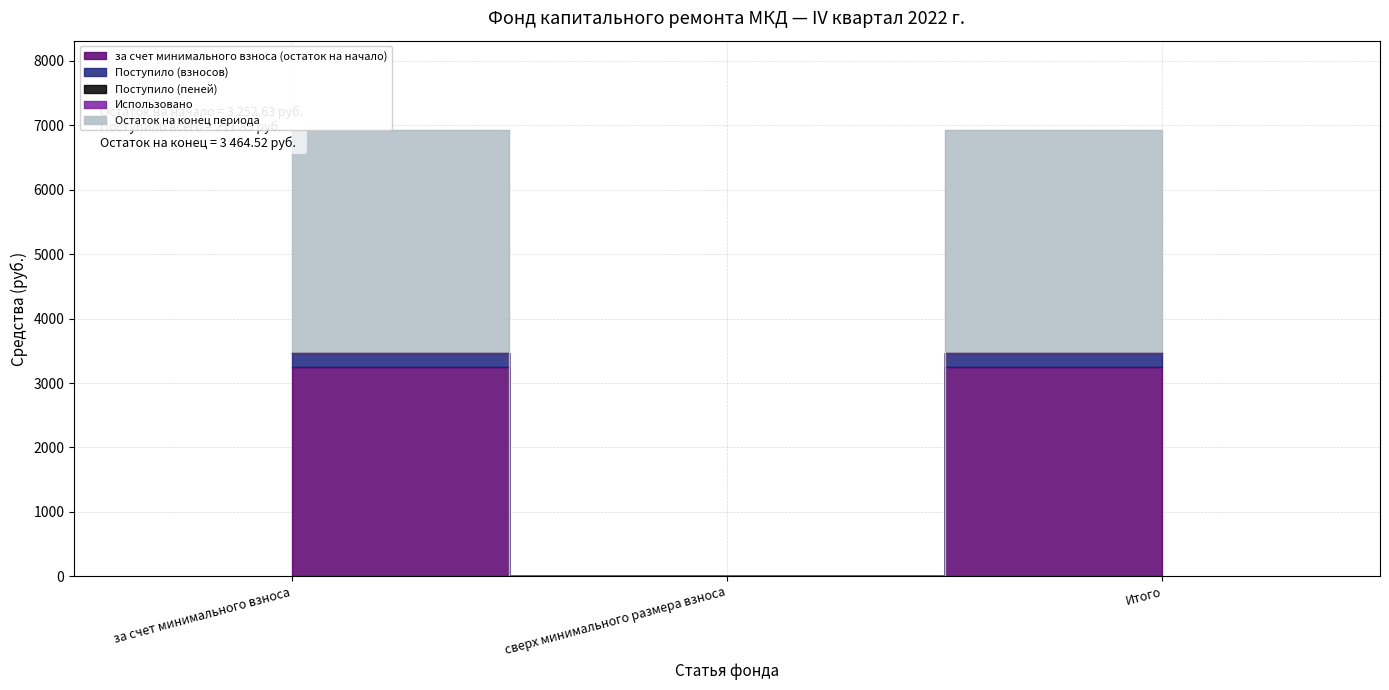

Is the value of Поступило (взносов) at за счет минимального взноса greater than the value of Остаток на конец периода at за счет минимального взноса?

Yes